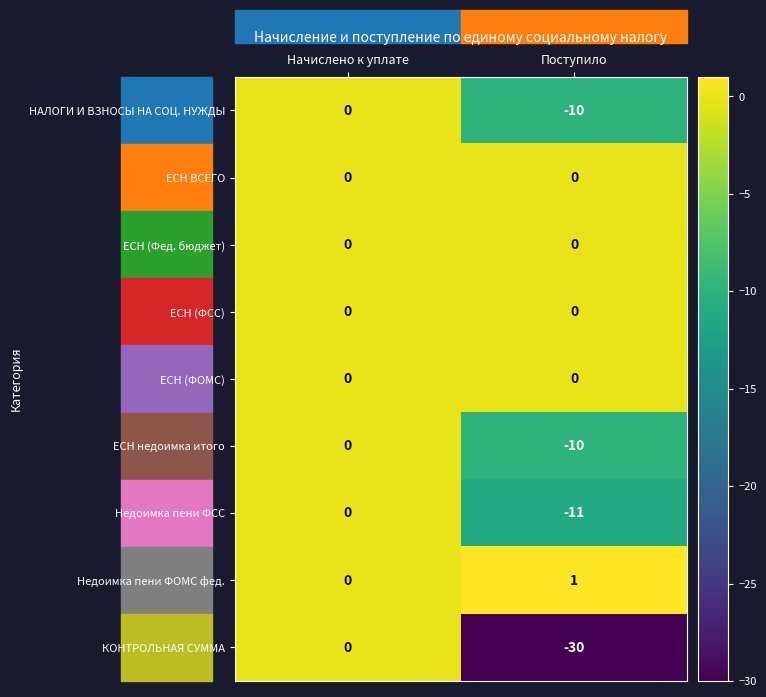

What is the sum of the Недоимка пени ФСС values at Поступило and Начислено к уплате?

-11